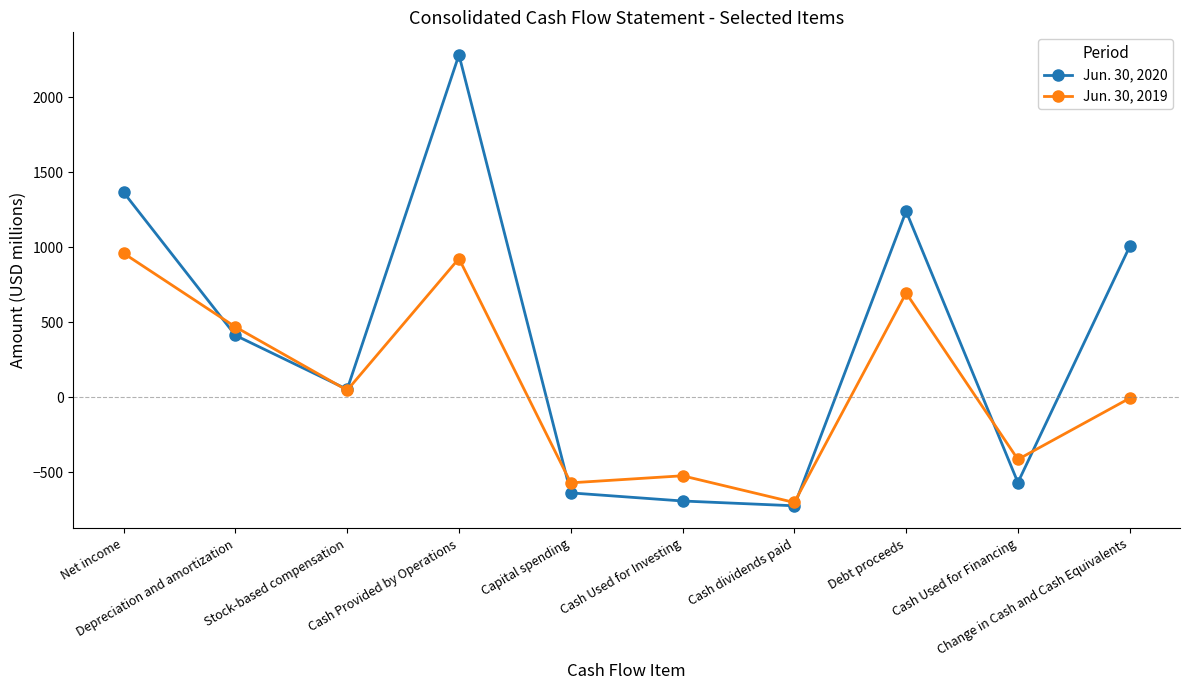

Is the value of Jun. 30, 2019 at Change in Cash and Cash Equivalents greater than the value of Jun. 30, 2020 at Stock-based compensation?

No